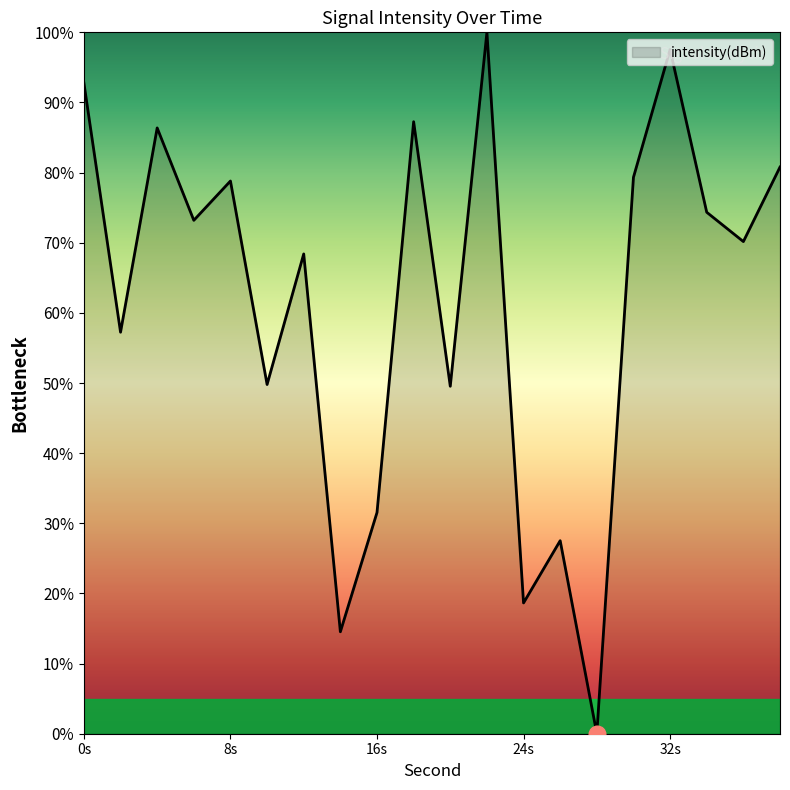

How many interior local peaks (higher than both neighbors) does the data have?

7